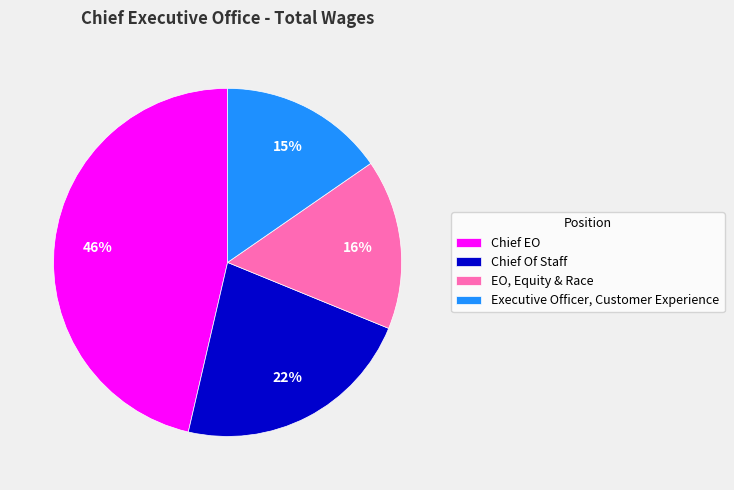

To the nearest percent, what is the combined percentage of Executive Officer, Customer Experience and EO, Equity & Race?

31%